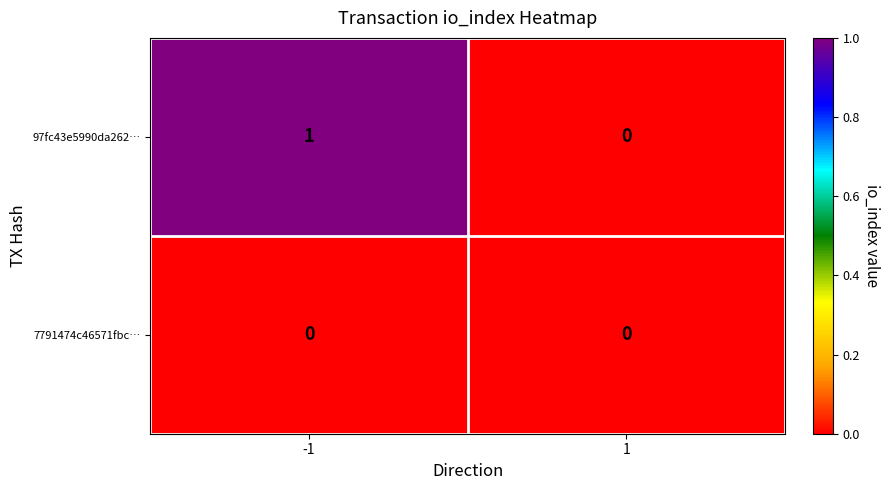

The value of 97fc43e5990da262… at -1 is 0. True or false?

False